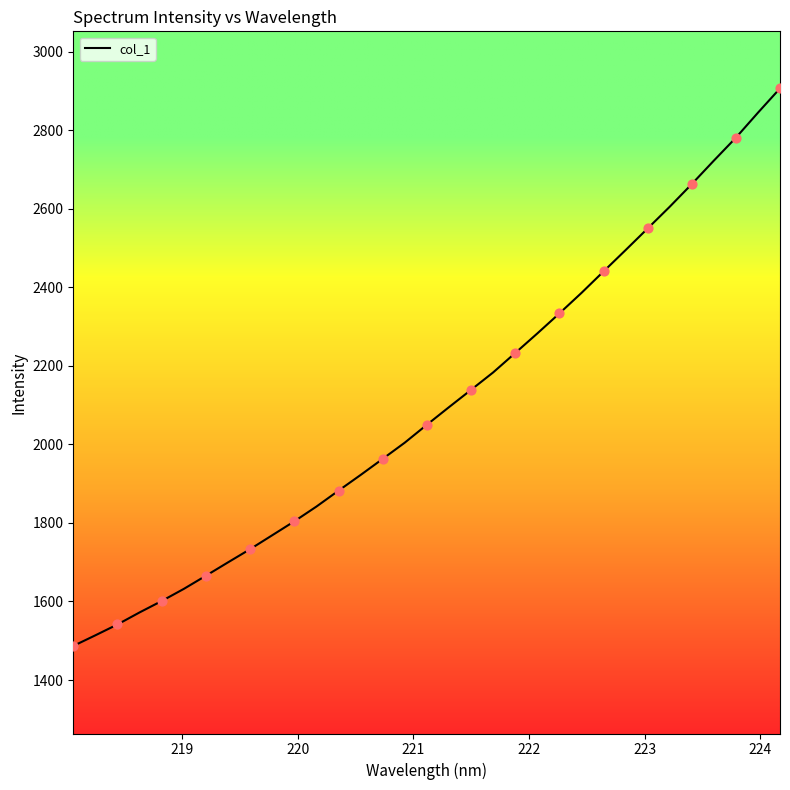

What is the difference between the maximum and minimum values?

1420.2